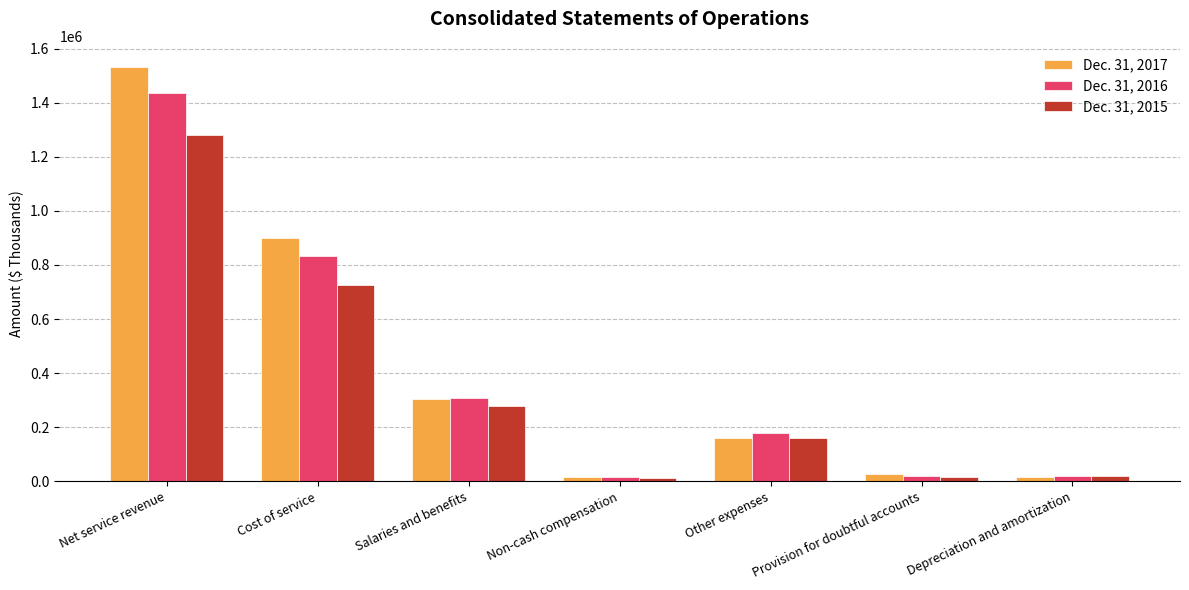

What is the difference between the maximum and minimum values in the Dec. 31, 2017 series?

1517385